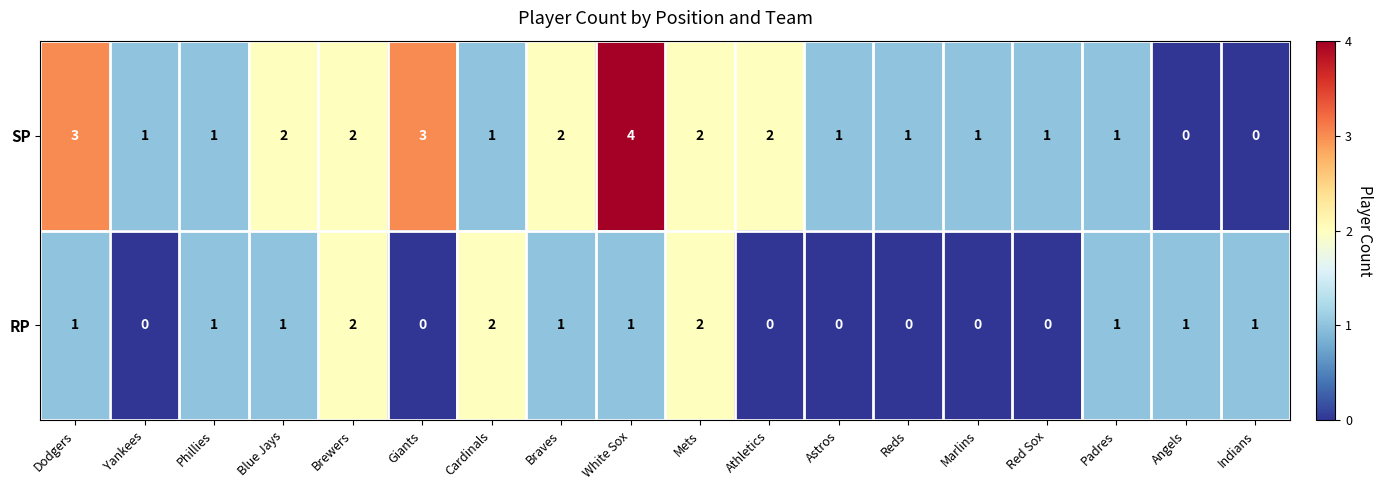

Rank the series by their average value, from highest to lowest.

SP, RP